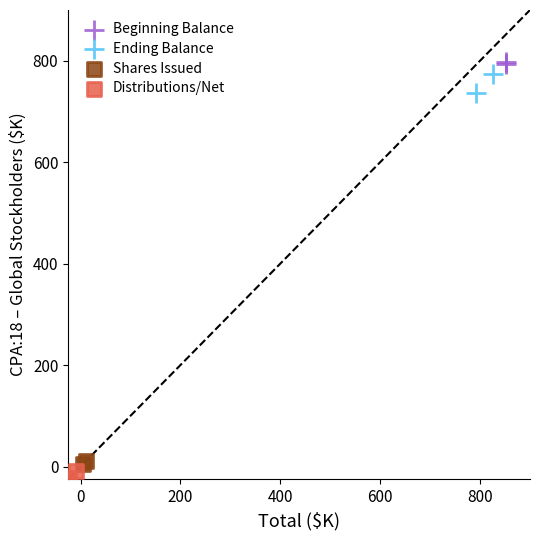

What are all the series names shown in the legend?

Beginning Balance, Ending Balance, Shares Issued, Distributions/Net